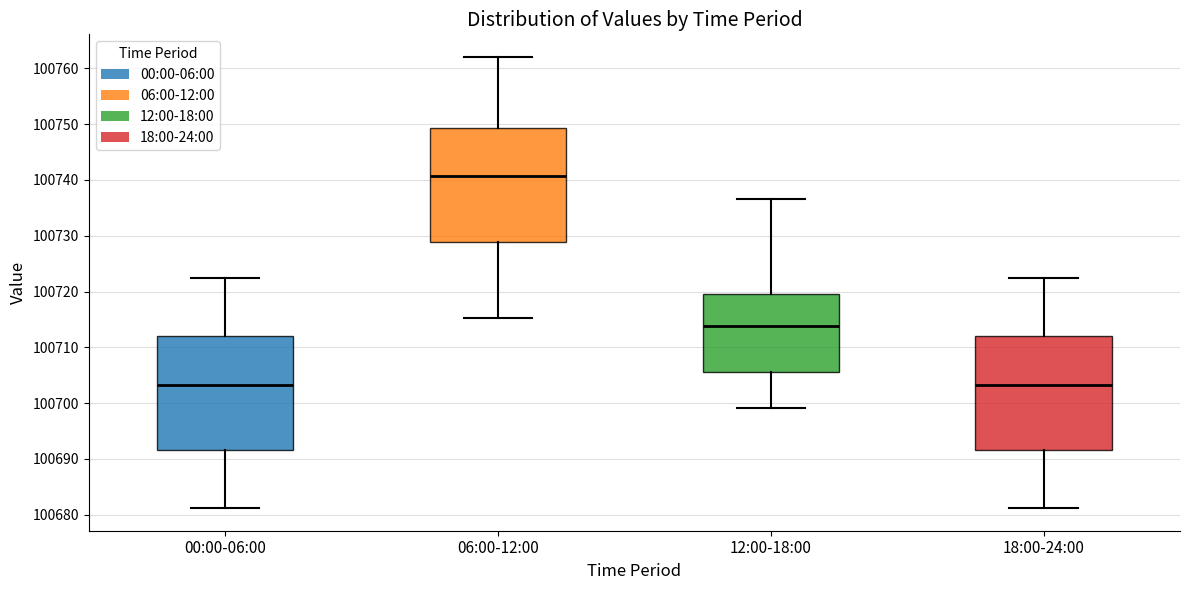

Which box's median line is the highest?

06:00-12:00